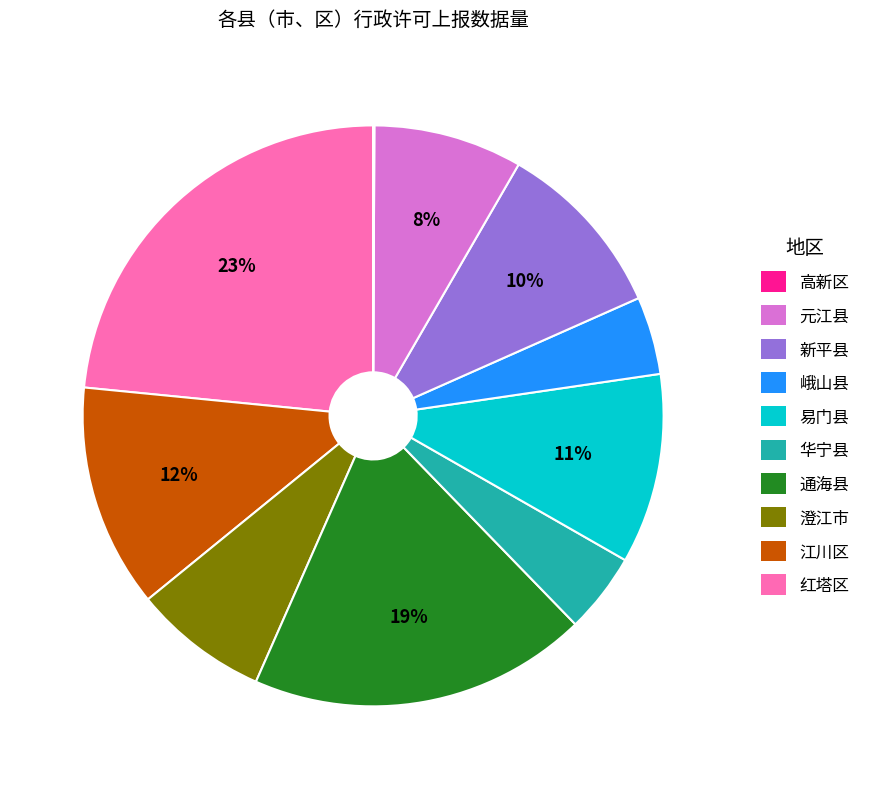

Is there a majority slice in this chart?

No